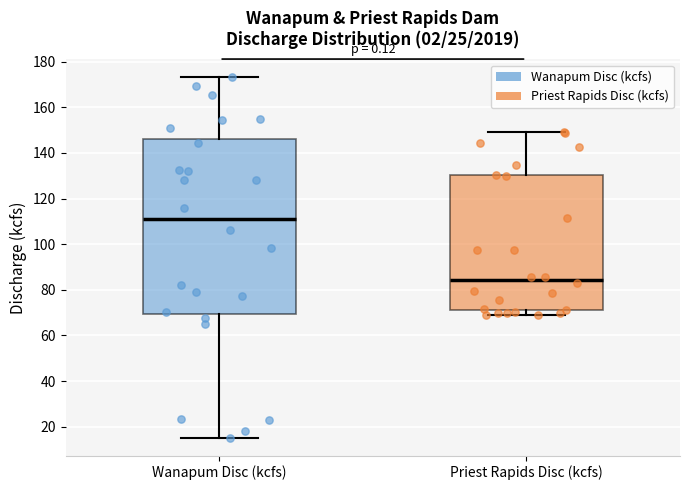

Reading left to right, transcribe this box plot: for each box, give where its median line is, the range the box spans, and where its two whiskers end, as read against the y-axis. The values are not printed on the chart, so give them approximately, as read against the axis.

Wanapum Disc (kcfs): median 110, box 70 to 146, whiskers 16 to 174
Priest Rapids Disc (kcfs): median 84, box 72 to 130, whiskers 68 to 150